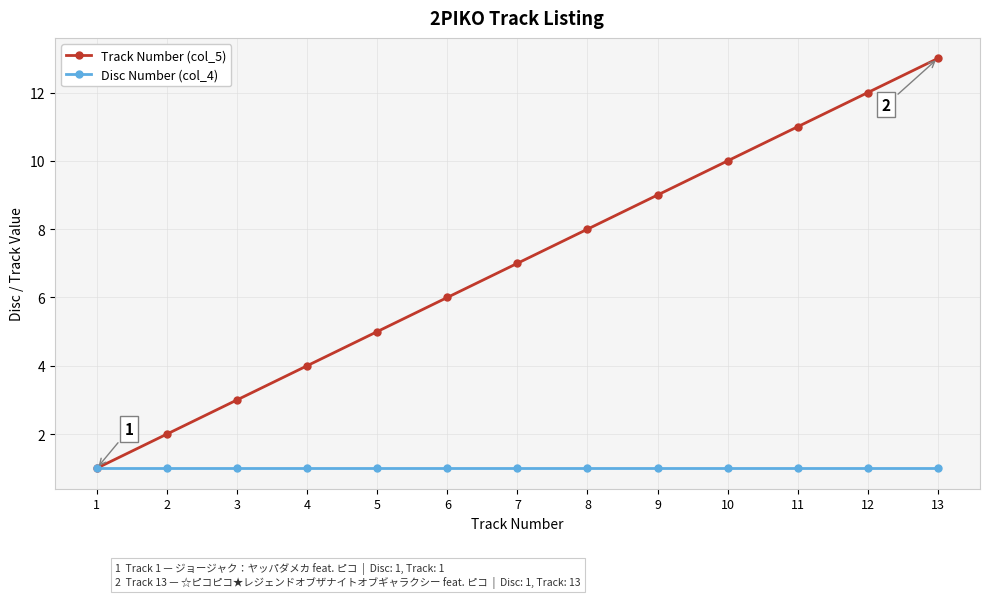

Is it true that Track Number (col_5) equals 1 at 5?

False